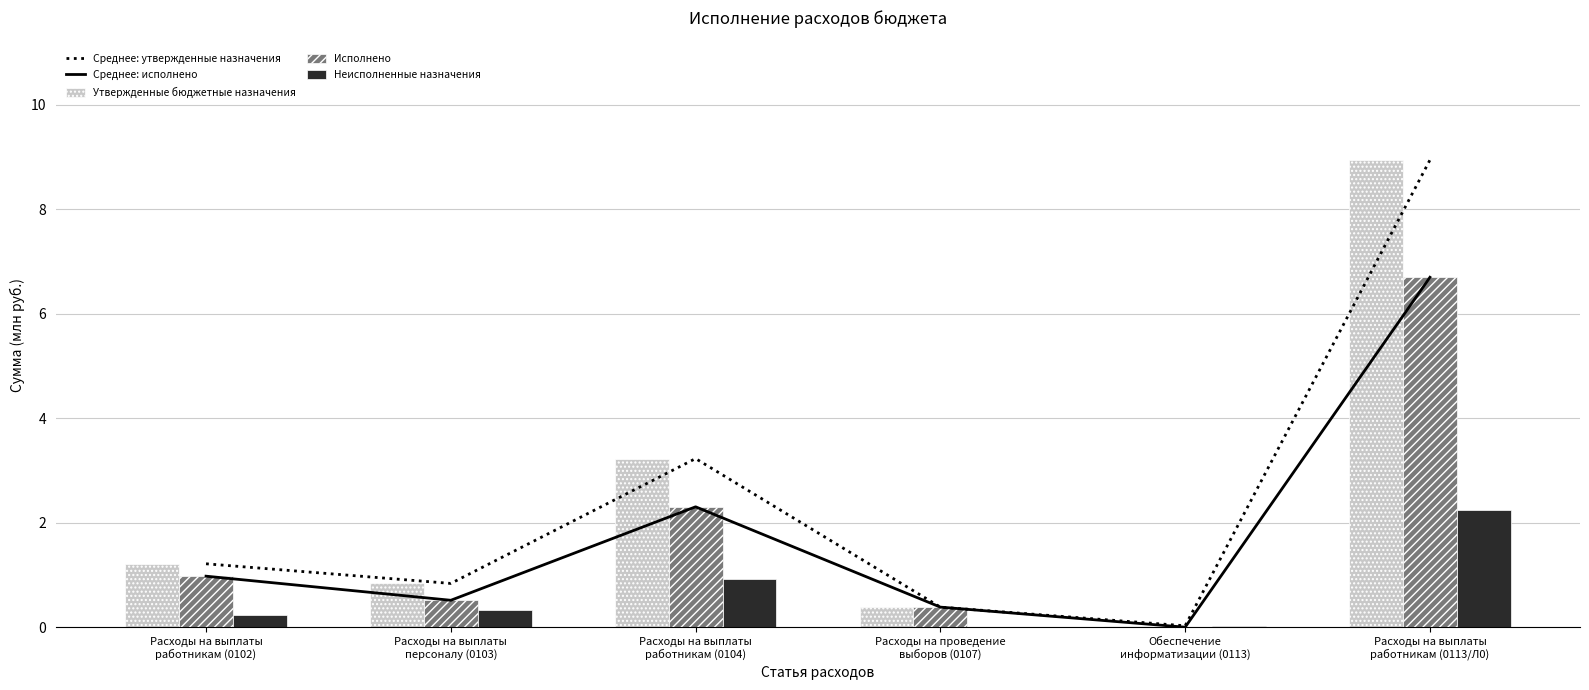

What is the maximum value shown in the chart?

8.9